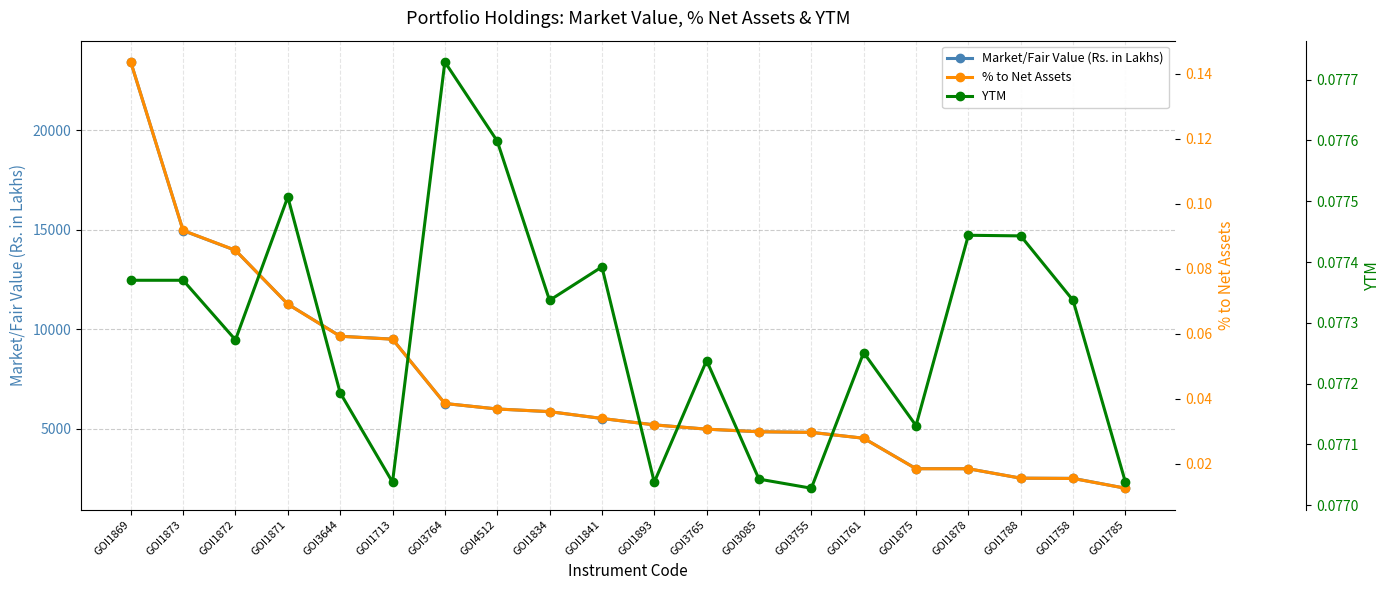

What position from the right is GOI1875?

5